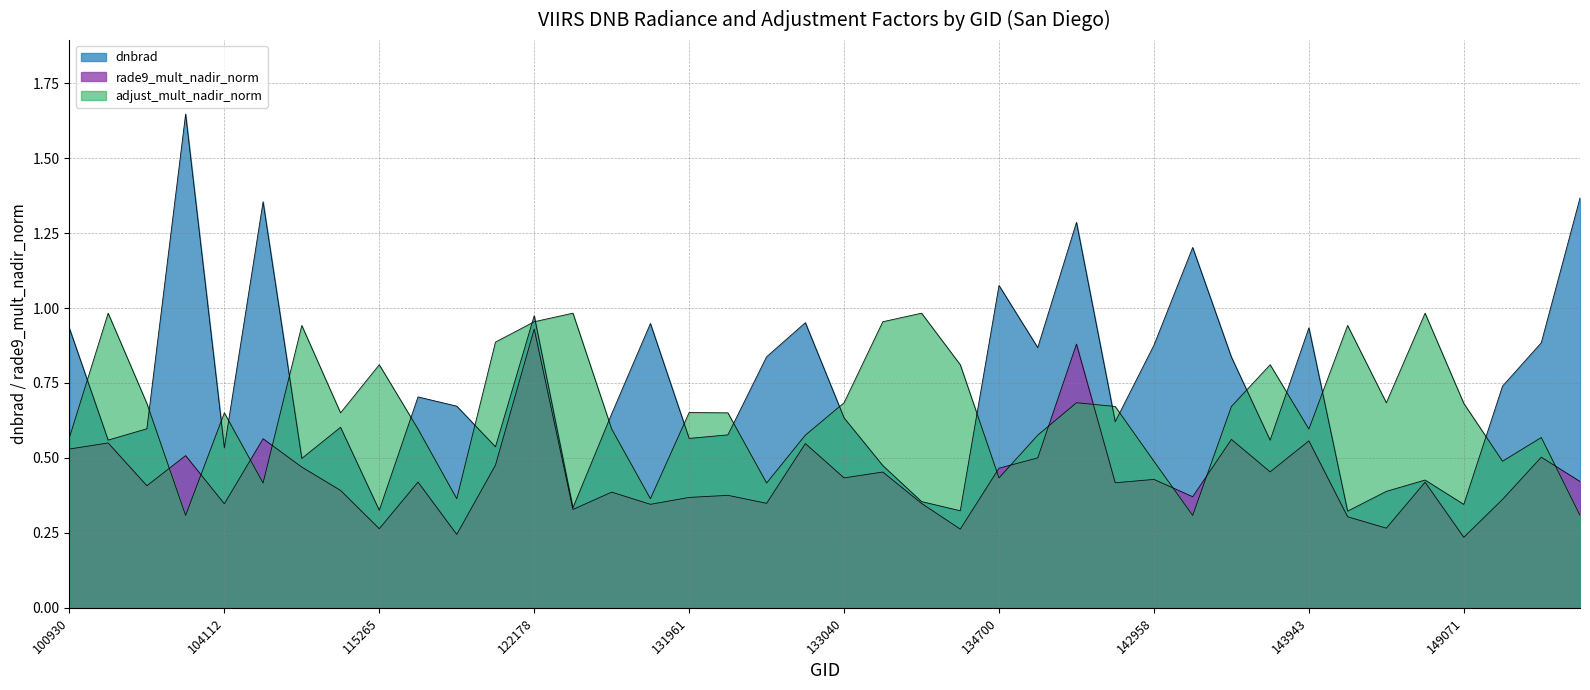

Which label corresponds to the smallest value in the chart?

149071